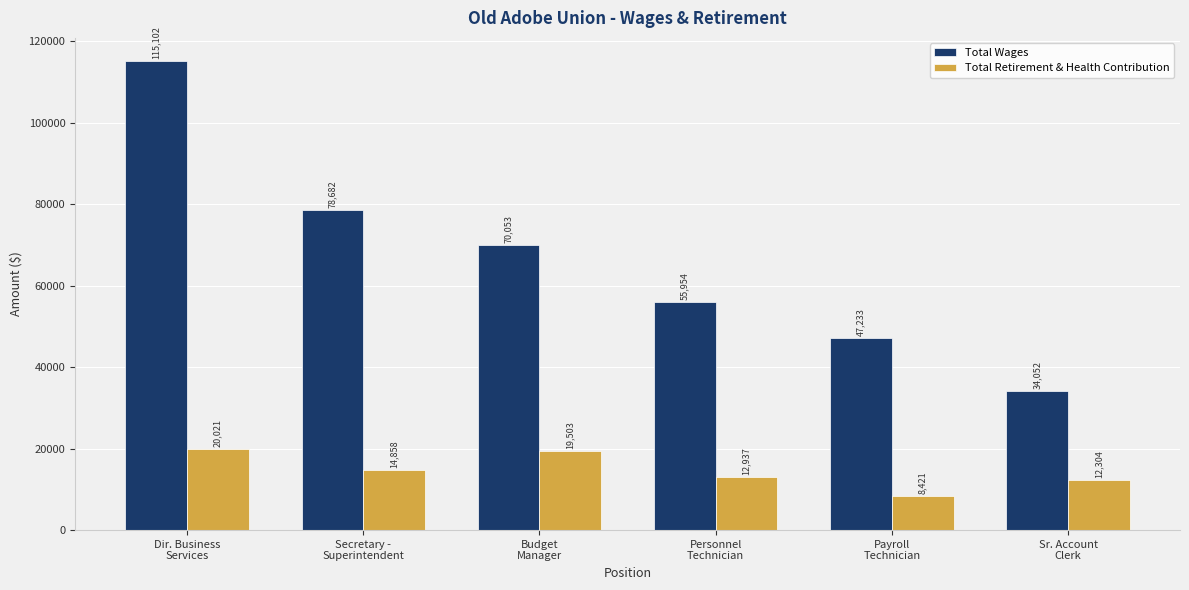

Which series changed the most between Secretary -
Superintendent and Sr. Account
Clerk?

Total Wages